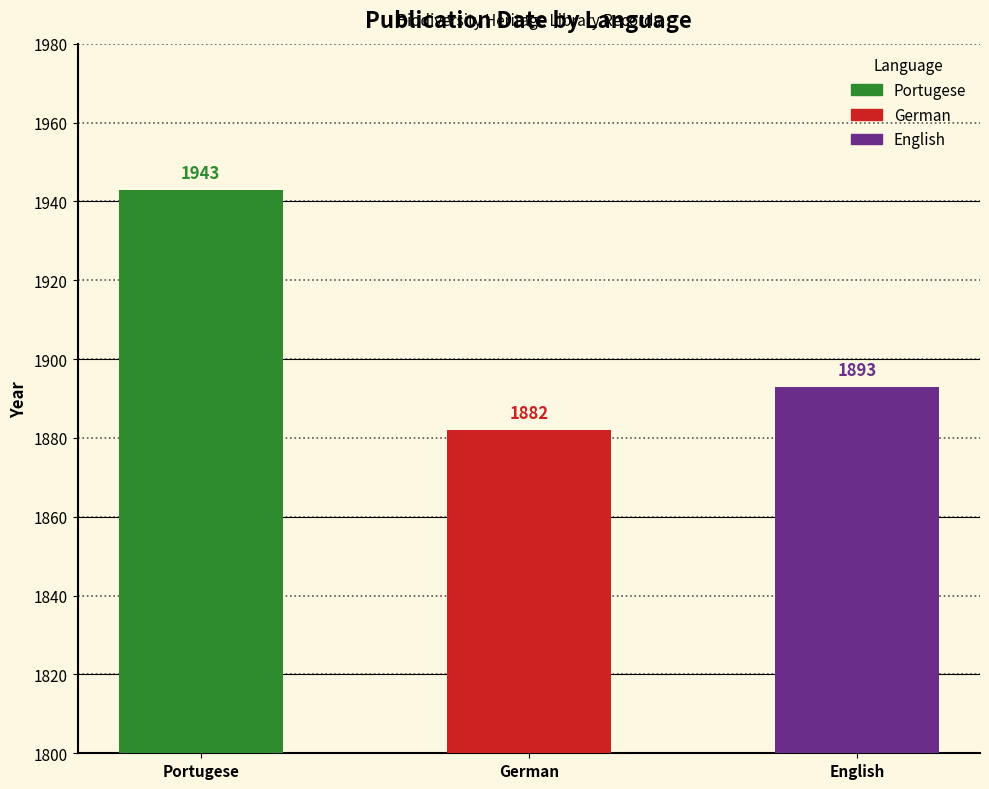

What is the change in value from Portugese to English?

-50